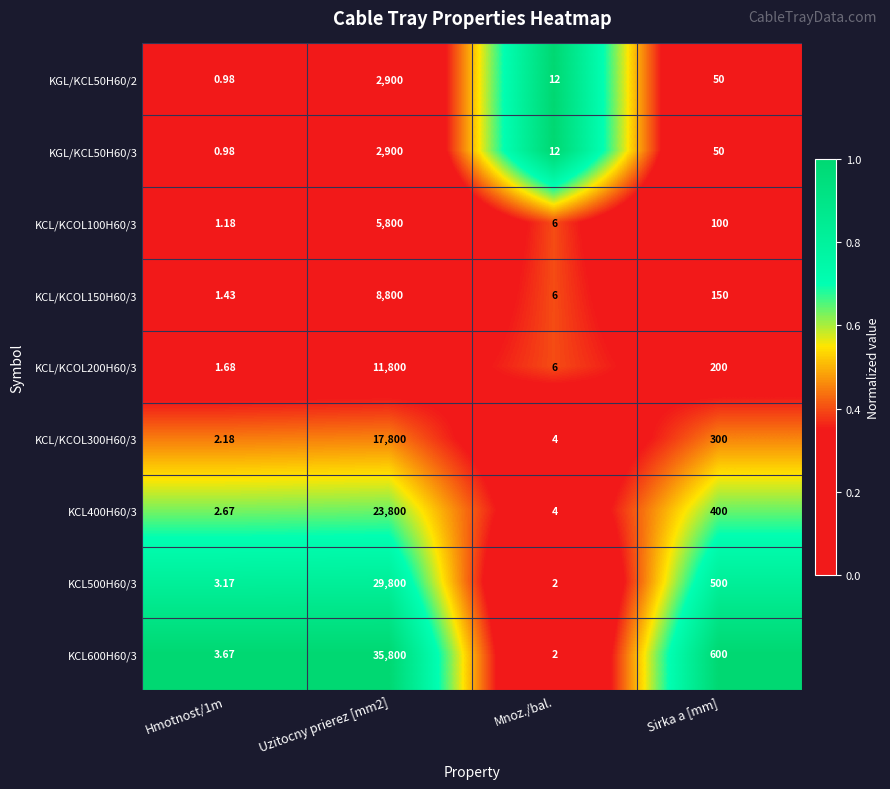

At which label is KCL400H60/3 closest to 11901?

Sirka a [mm]